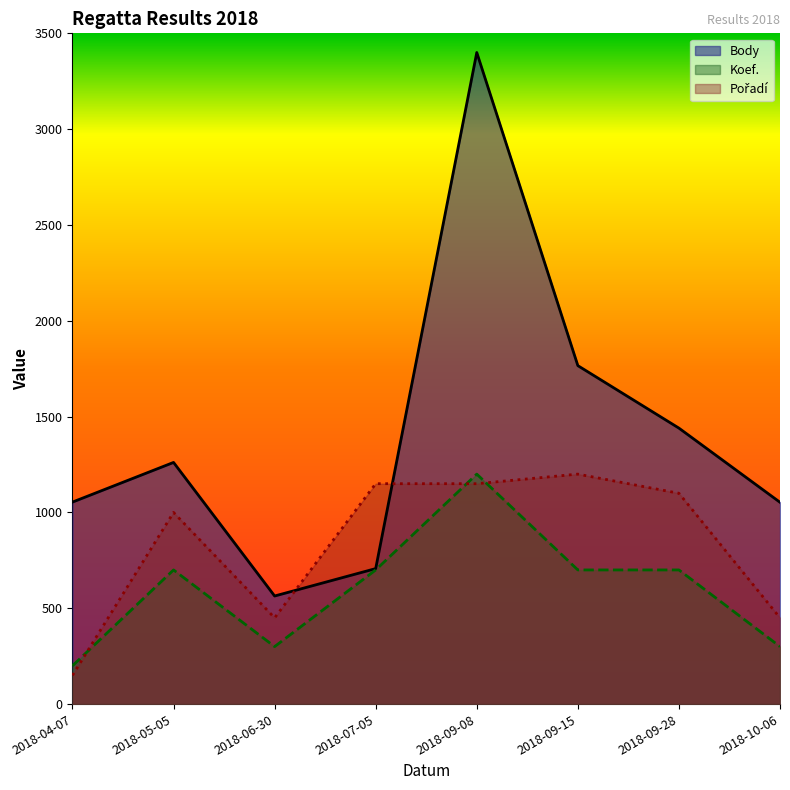

Reading right to left, list all the values displayed in this chart.

Body: 1053	1440	1766	3400	707	564	1261	1054
Koef.: 300	700	700	1200	700	300	700	200
Pořadí: 450	1100	1200	1150	1150	450	1000	150